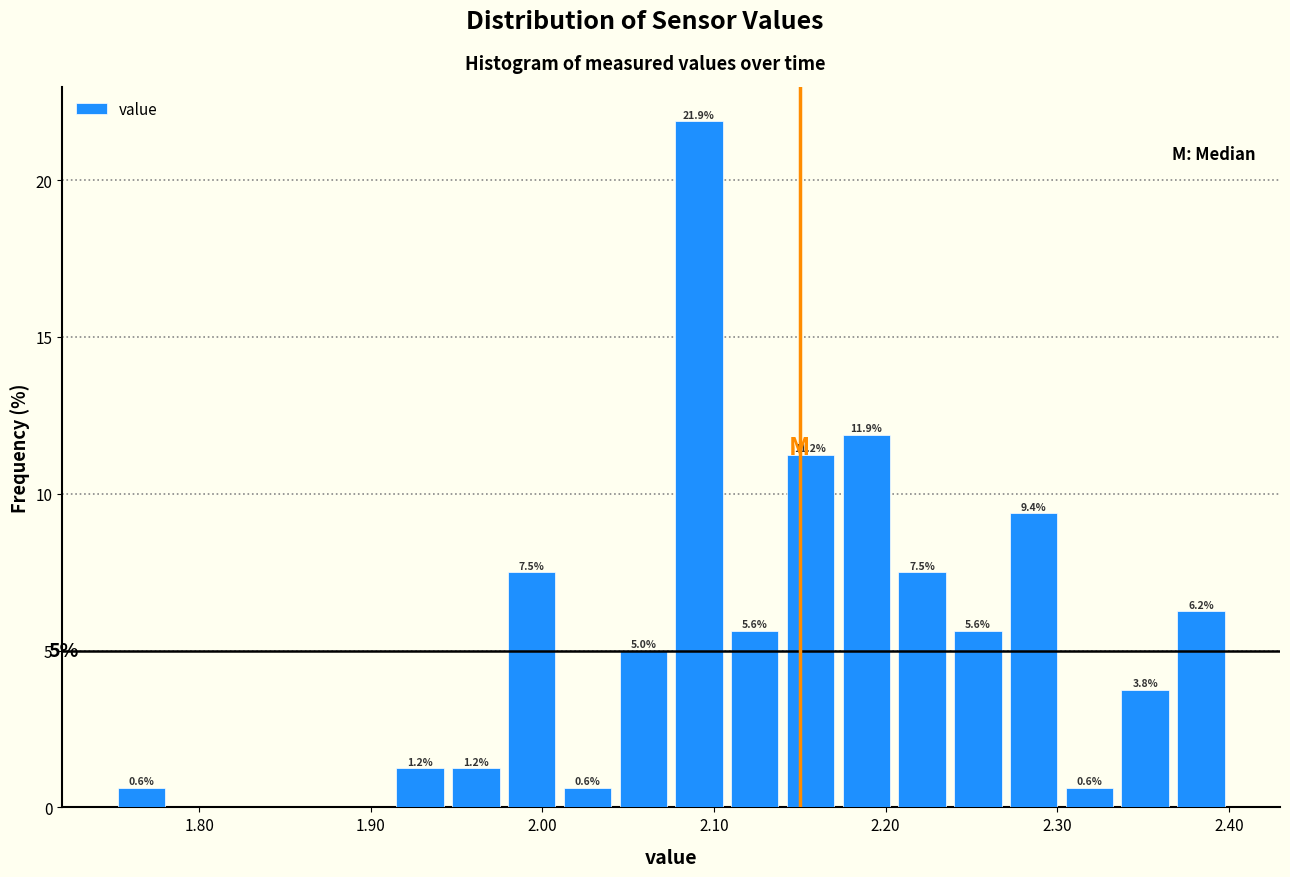

Around what value on the x-axis is the tallest bar? Give the approximate position of its centre, as read against the axis.

2.09